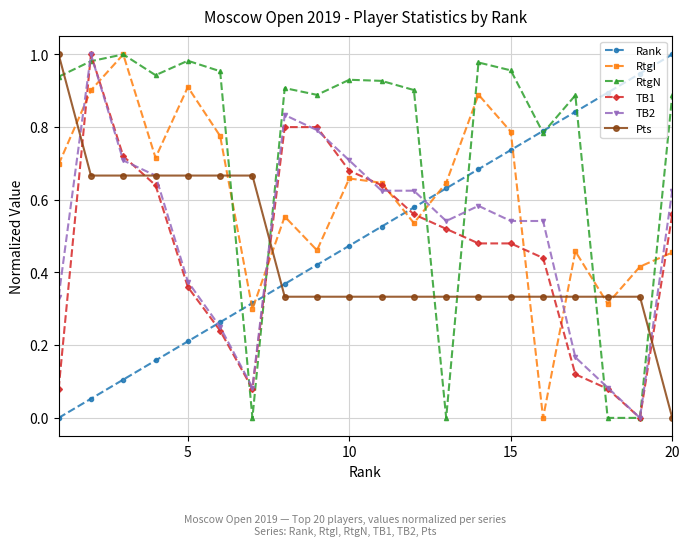

Which series has the largest total across all categories?

RtgN